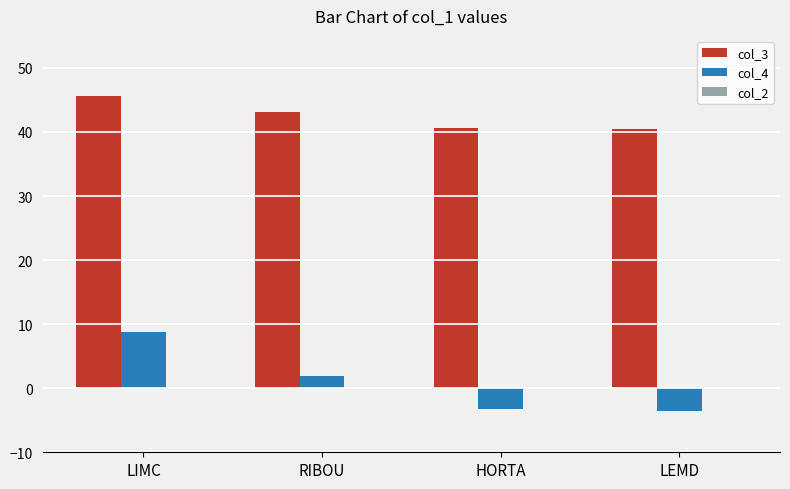

True or false: col_3 has a value of 40.7 at HORTA.

True